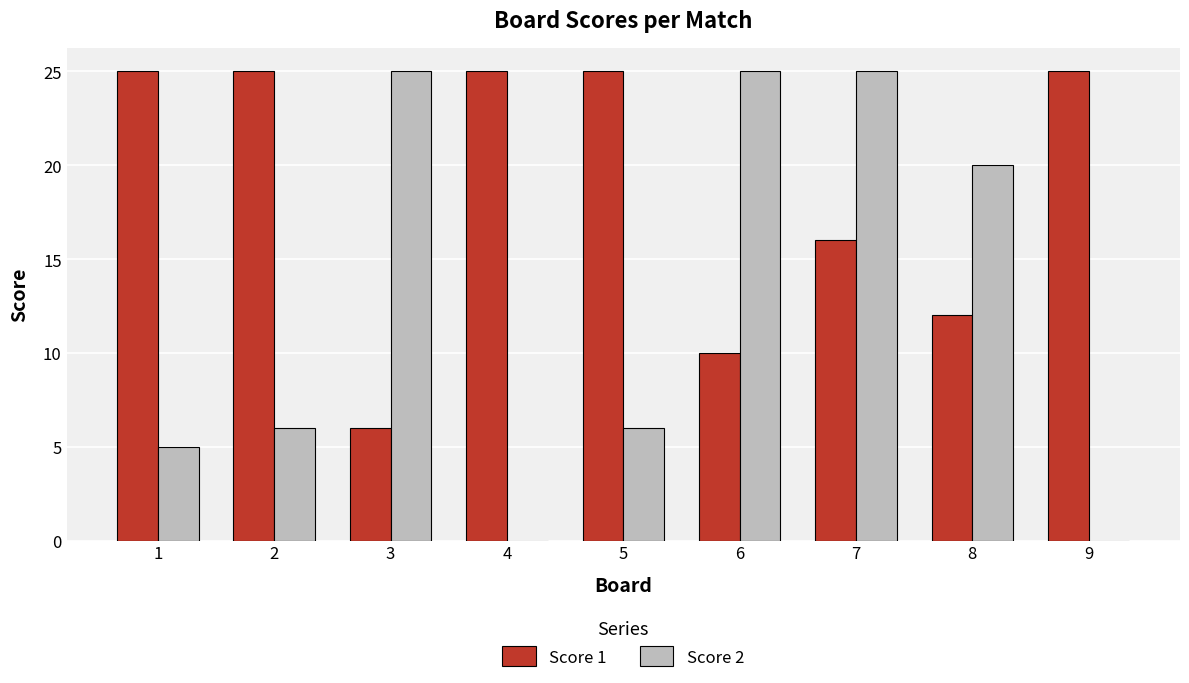

Which series changed the most between 5 and 8?

Score 2